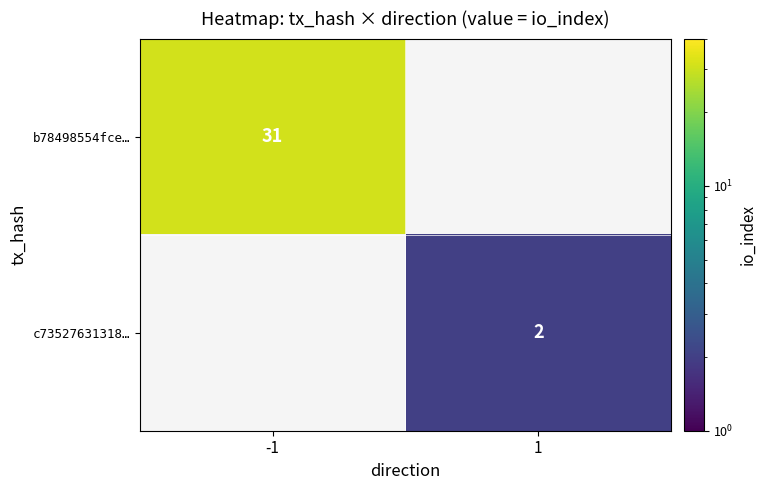

The value of c73527631318… at 1 is 1. True or false?

False